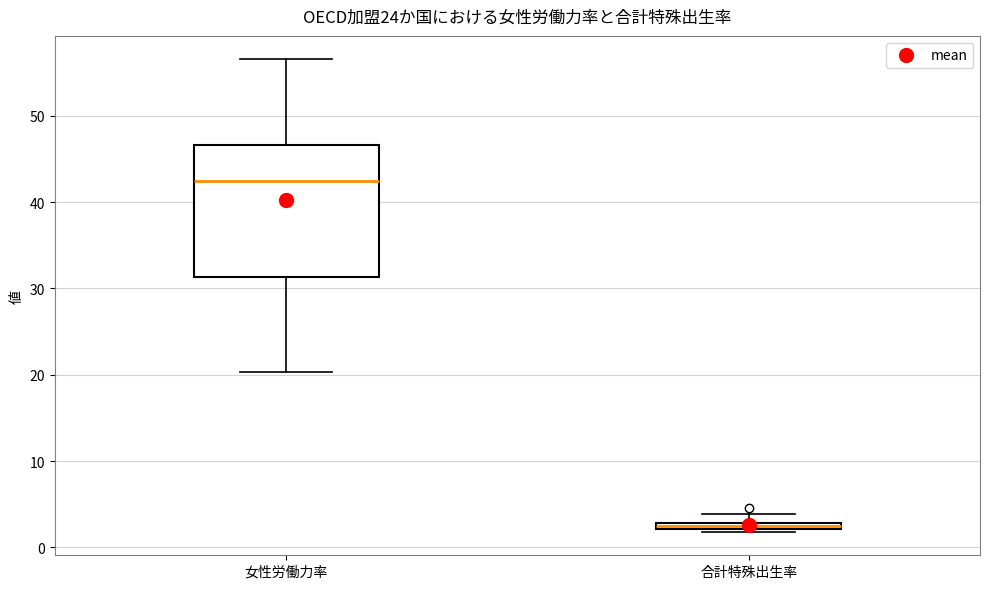

Where is the upper edge of the box for 合計特殊出生率 on the y-axis? The values are not printed on the chart, so give them approximately, as read against the axis.

3